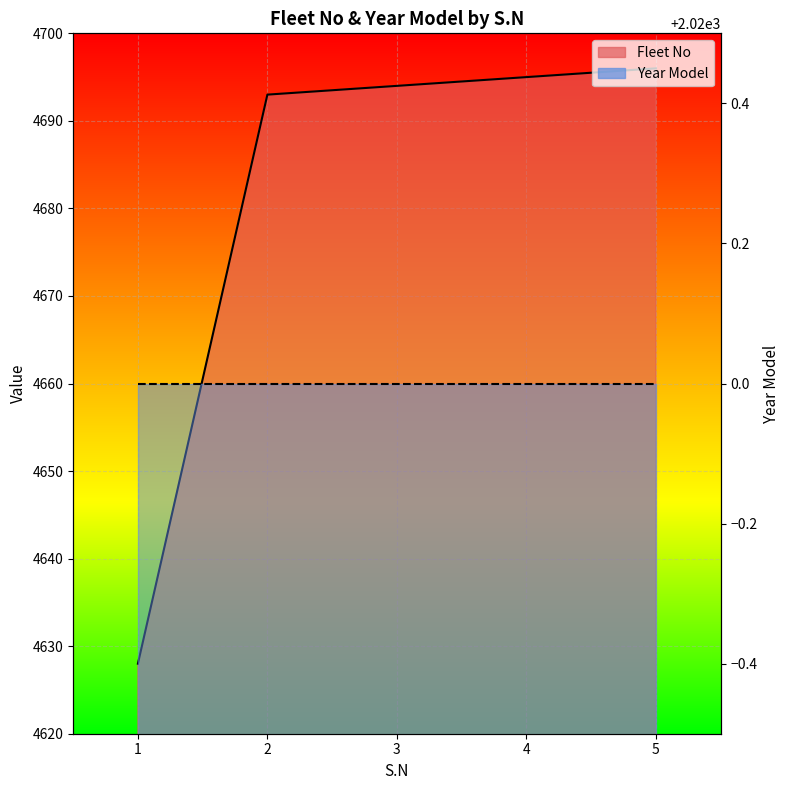

What is the sum of all values?

23406